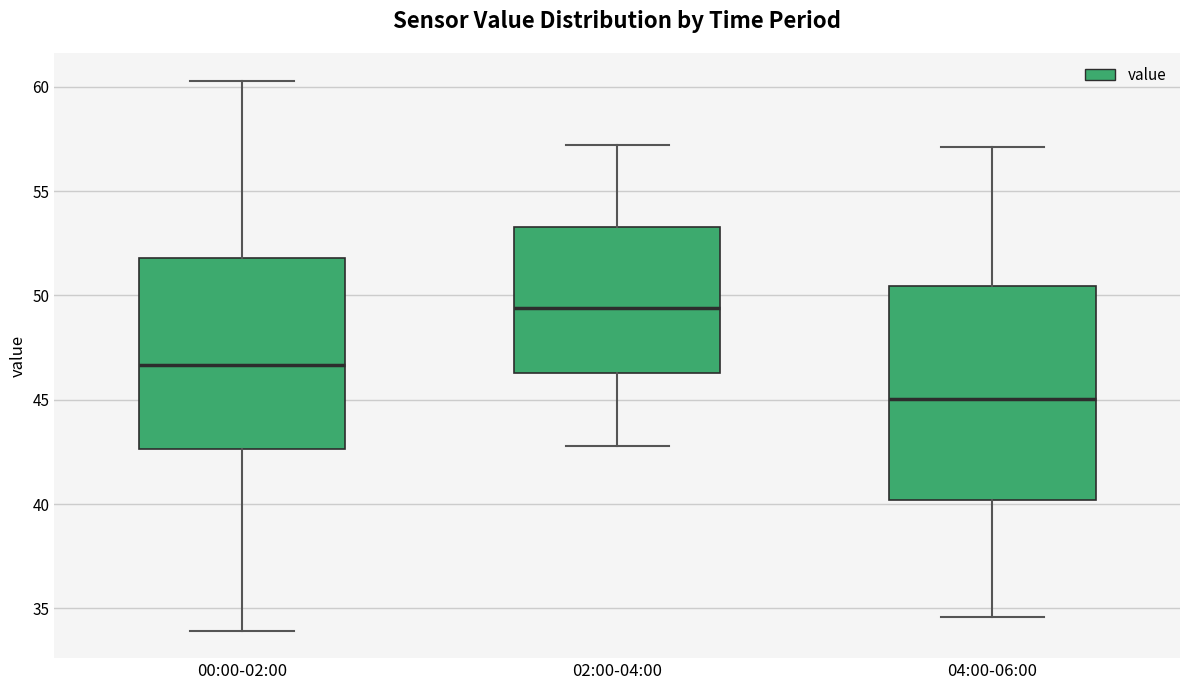

Which box's median line is the lowest?

04:00-06:00